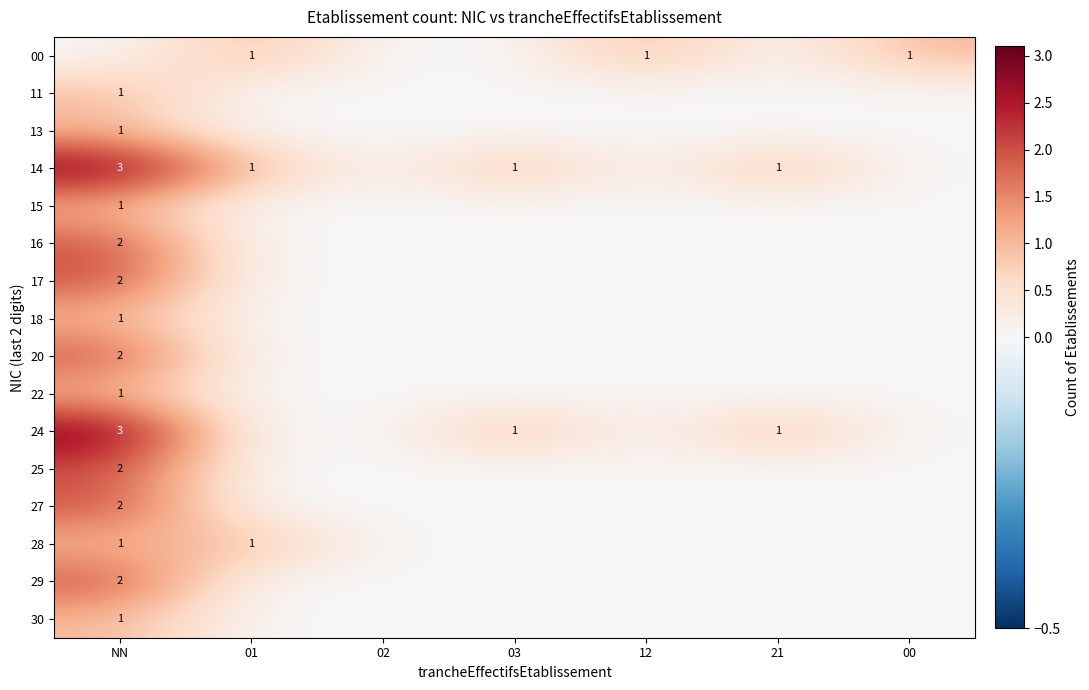

What is the difference between the maximum and second lowest values in the 18 series?

1